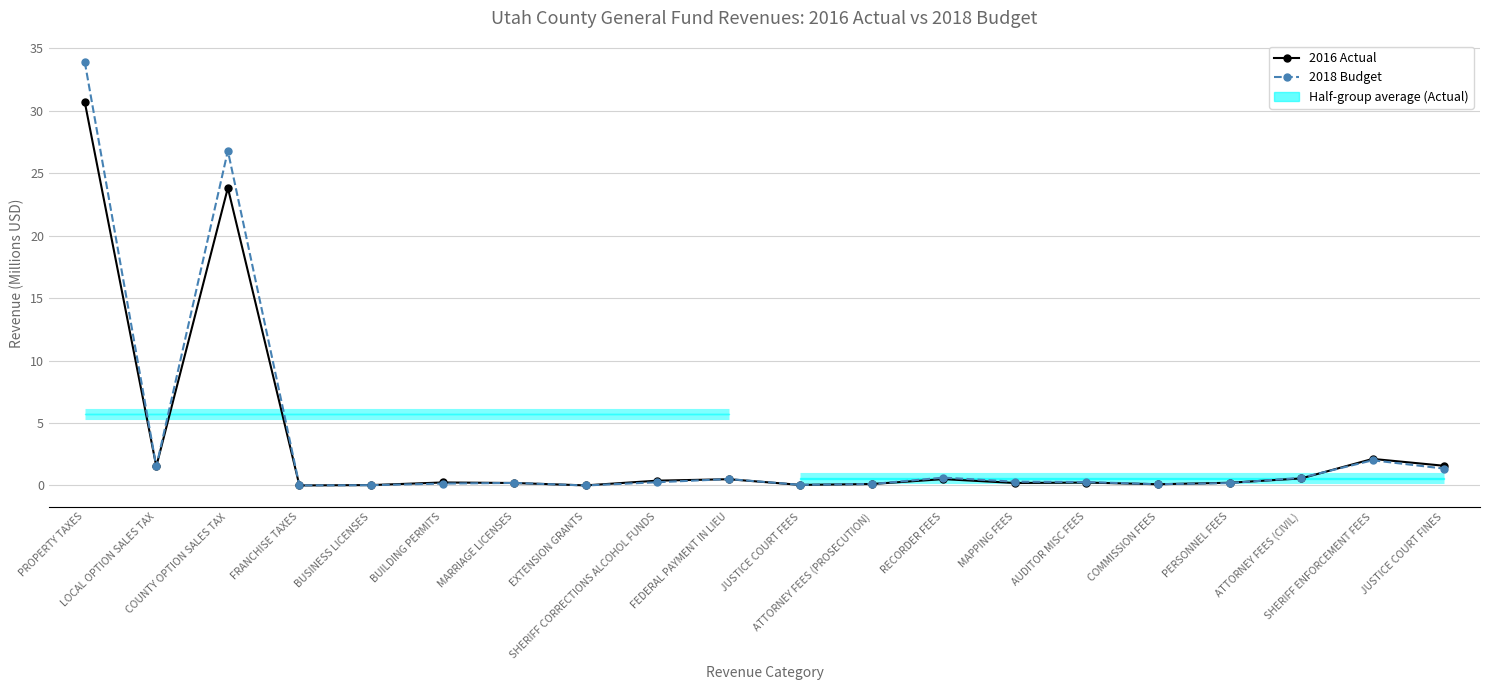

What value does the 2018 Budget series have at RECORDER FEES?

0.6